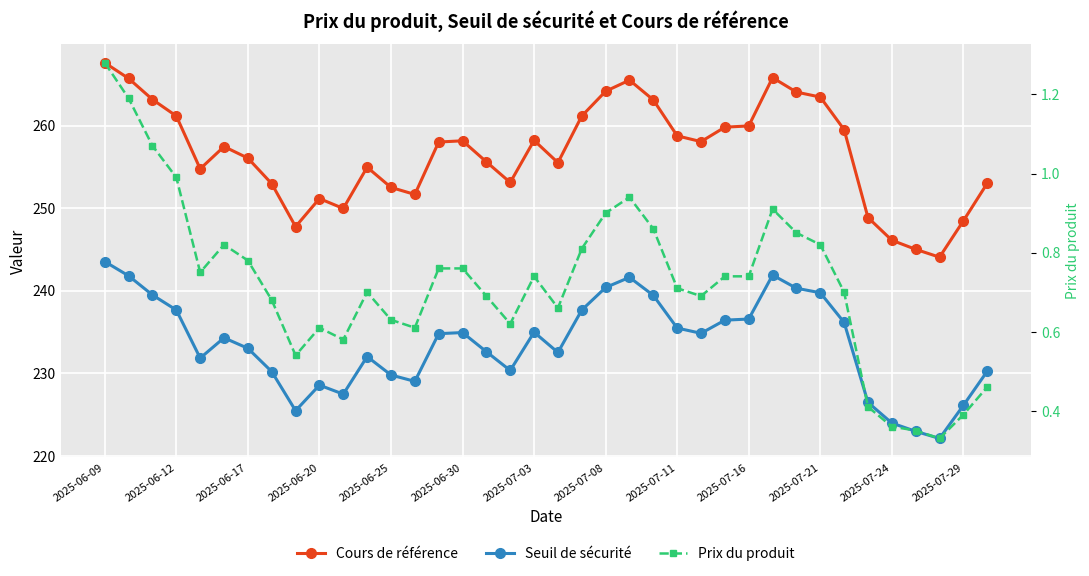

In Prix du produit, how many points are lower than both neighbors (excluding endpoints)?

8